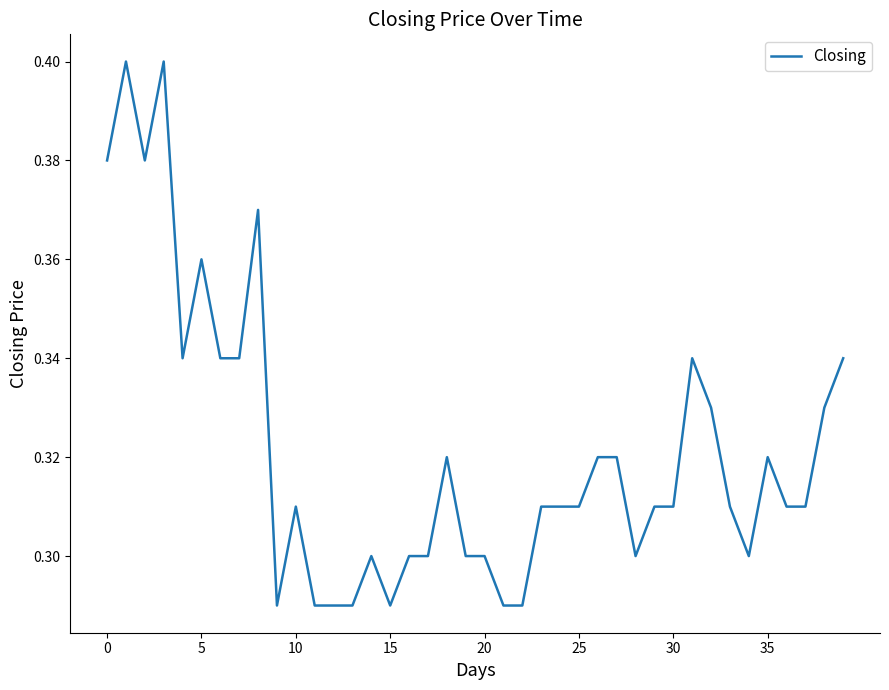

The value at 20 is 0.2. True or false?

False